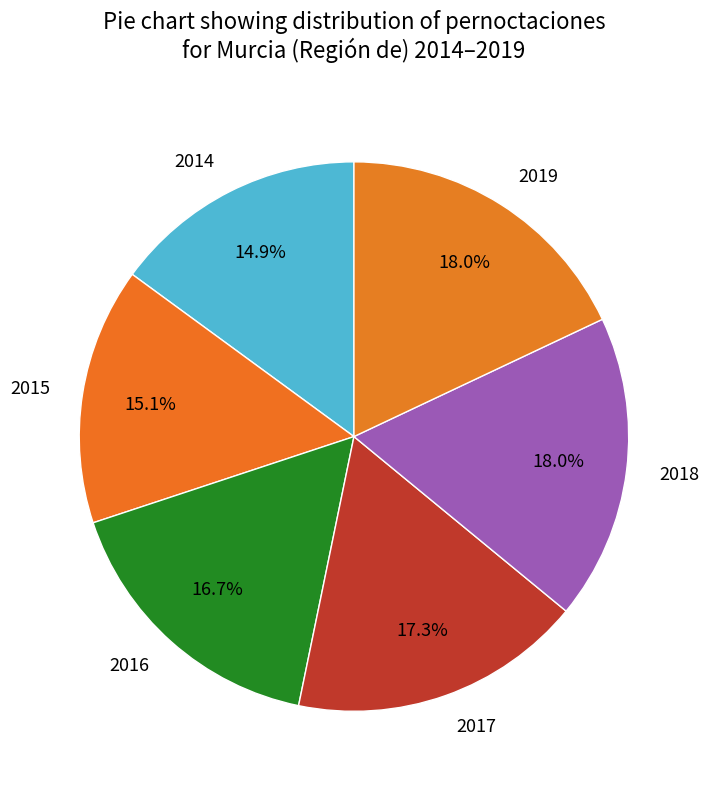

How many slices are in this pie chart?

6